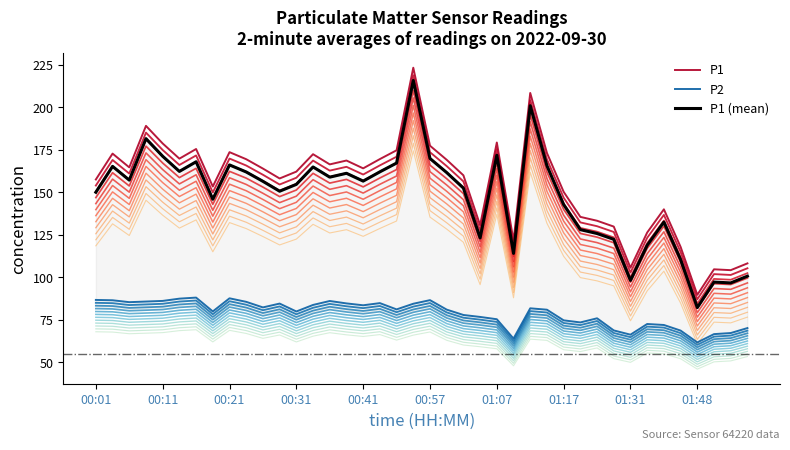

True or false: P1 and P1 (mean) intersect in this chart.

False